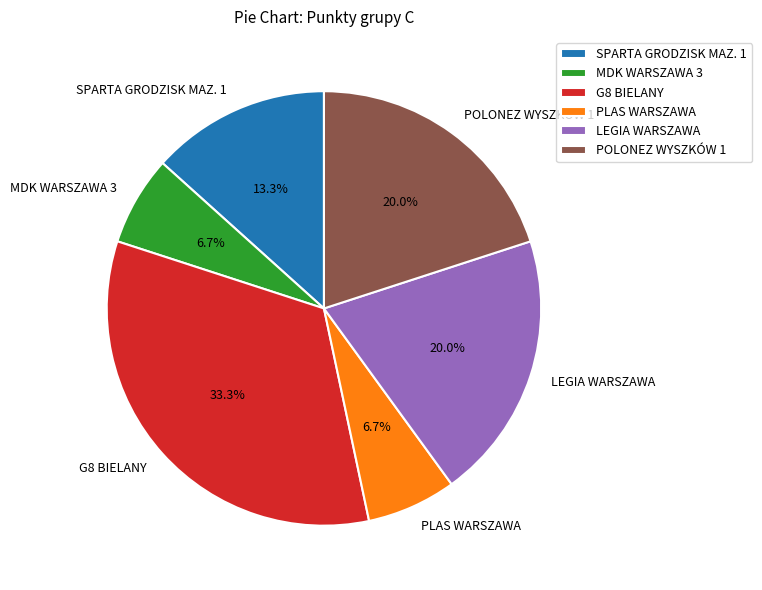

Is SPARTA GRODZISK MAZ. 1 the majority of the pie?

No